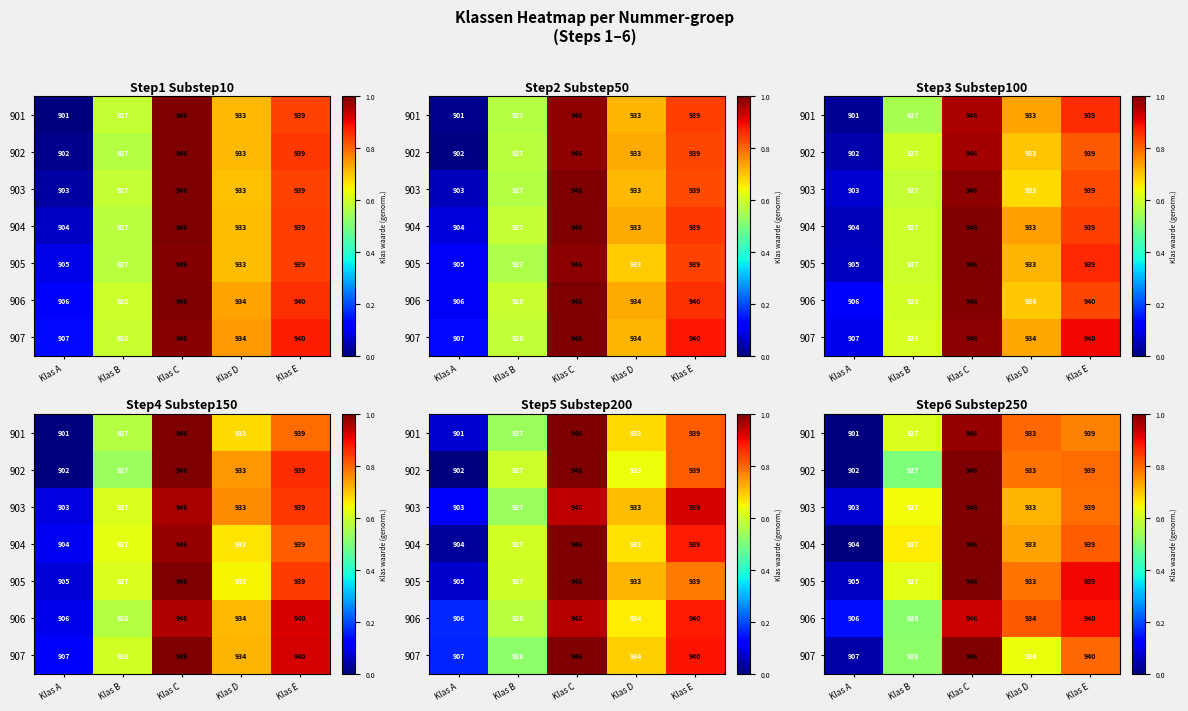

Rank the series at Klas B from highest to lowest value.

904, 903, 905, 901, 907, 906, 902